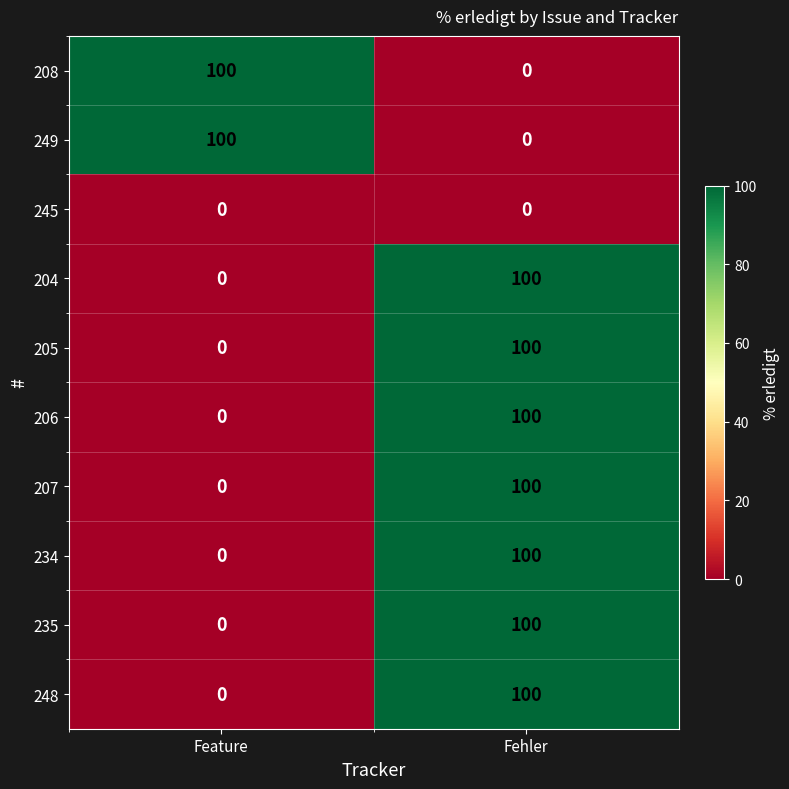

Reading right to left, what are all the values shown in this chart?

208: Fehler=0	Feature=100
249: Fehler=0	Feature=100
245: Fehler=0	Feature=0
204: Fehler=100	Feature=0
205: Fehler=100	Feature=0
206: Fehler=100	Feature=0
207: Fehler=100	Feature=0
234: Fehler=100	Feature=0
235: Fehler=100	Feature=0
248: Fehler=100	Feature=0